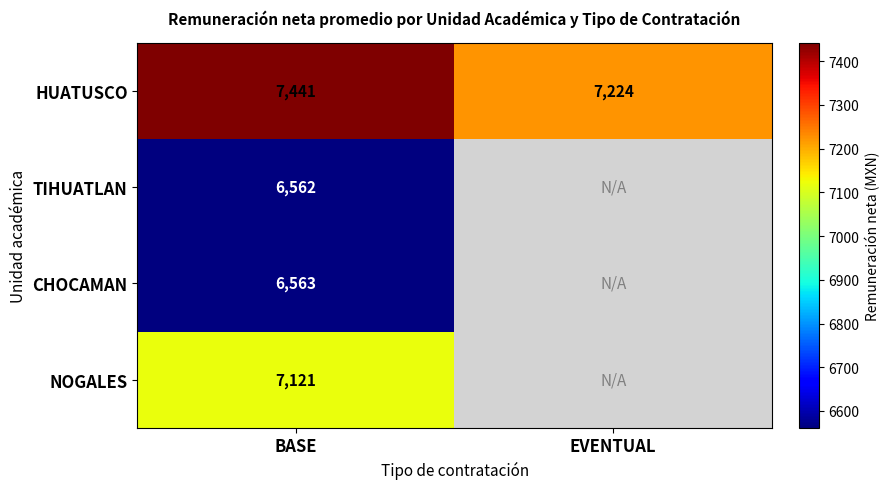

How many data points in HUATUSCO are less than 7441?

1